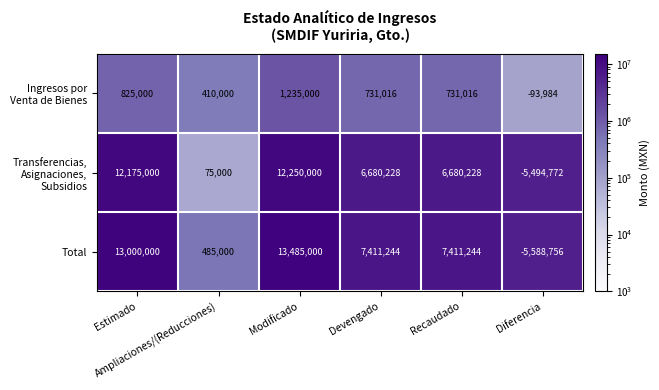

Which series has the largest range (max minus min)?

Total